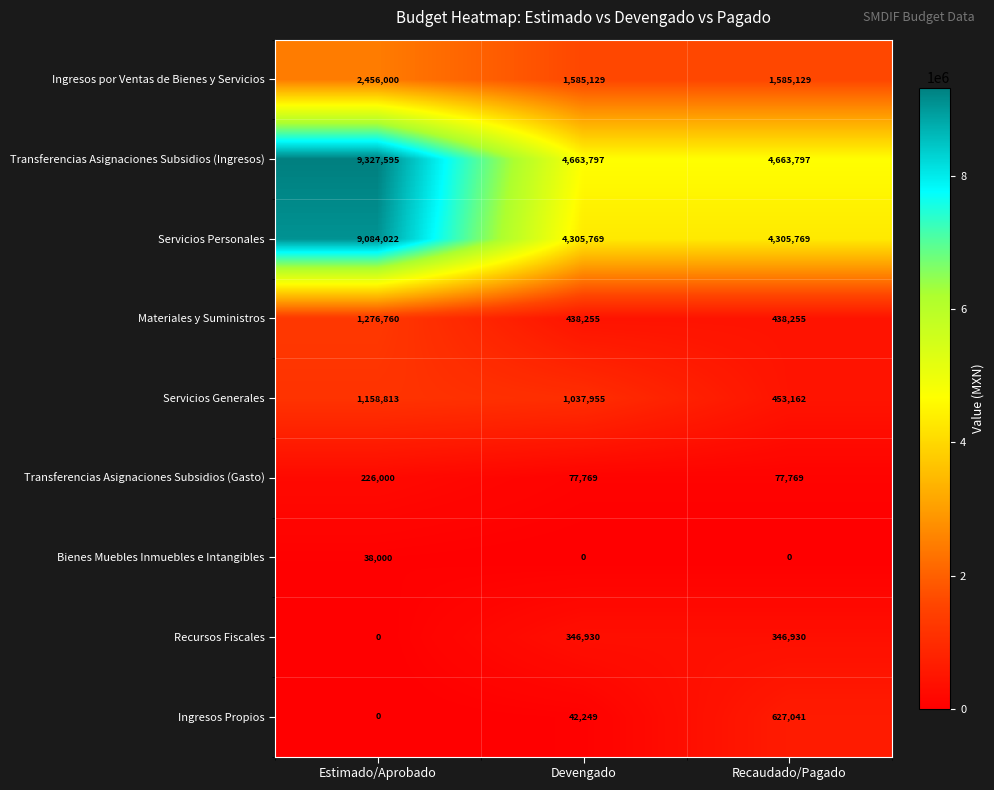

What is the difference between the Ingresos por Ventas de Bienes y Servicios values at Recaudado/Pagado and Estimado/Aprobado?

870871